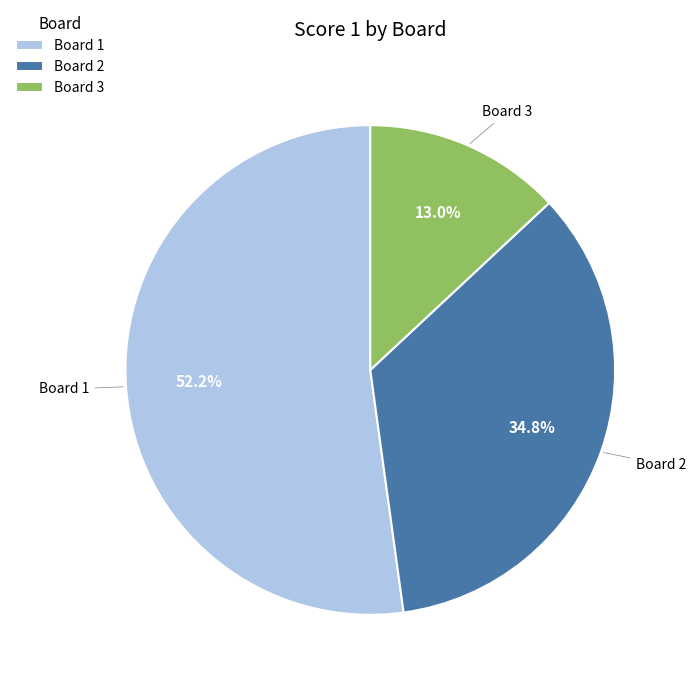

Which slice is the largest?

Board 1